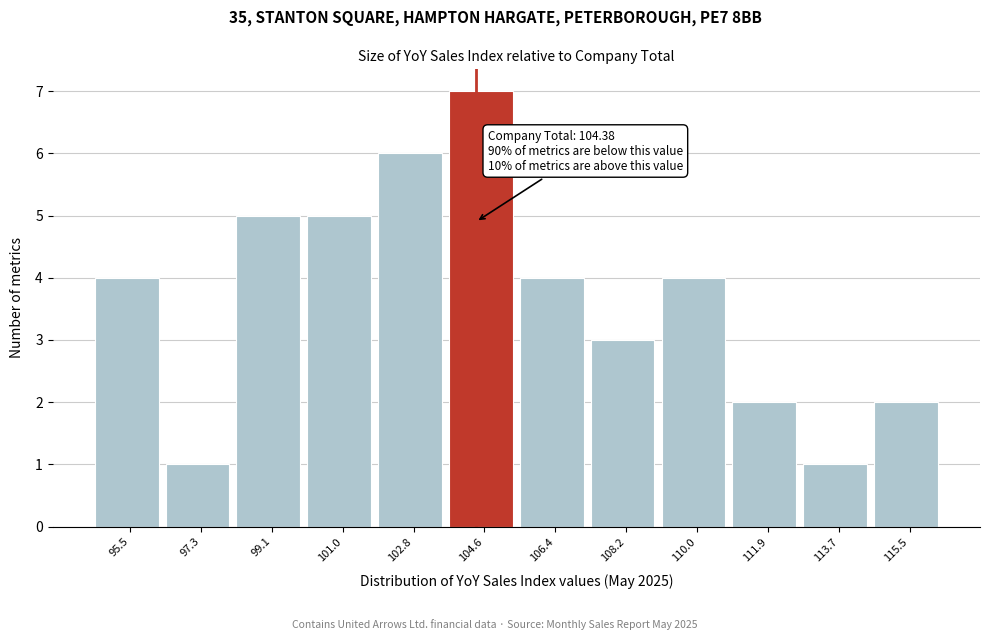

Over which range of the x-axis is the bar tallest?

103.6 to 105.6